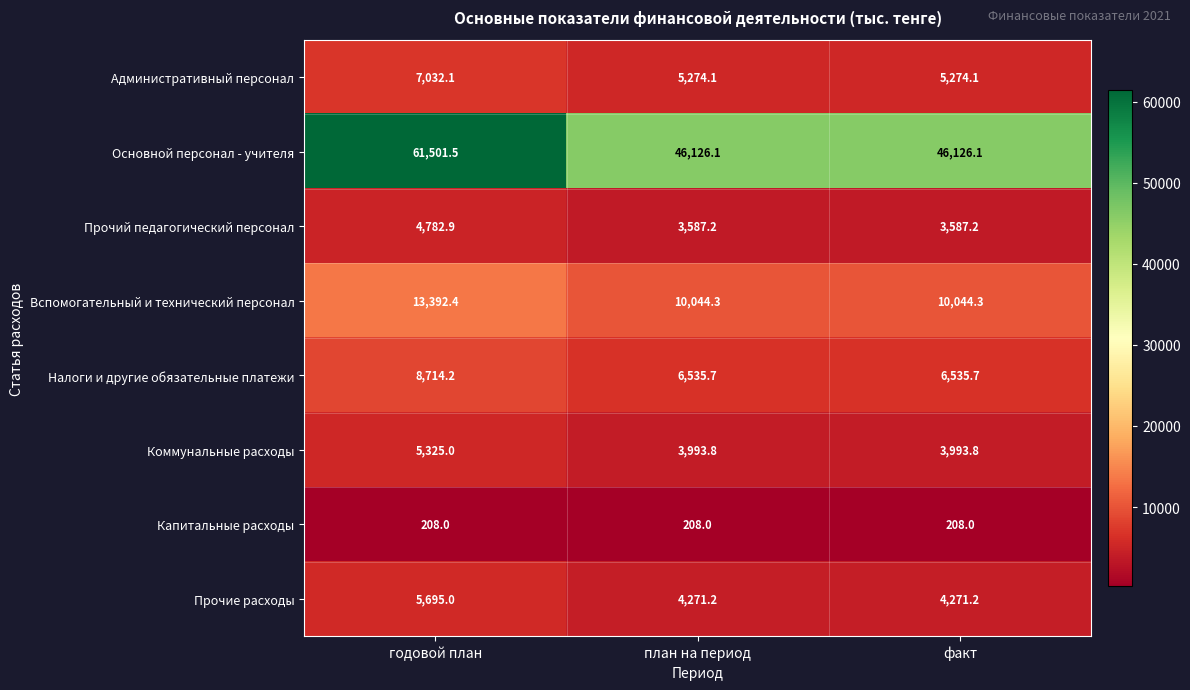

Which series has the largest total across all categories?

Основной персонал - учителя